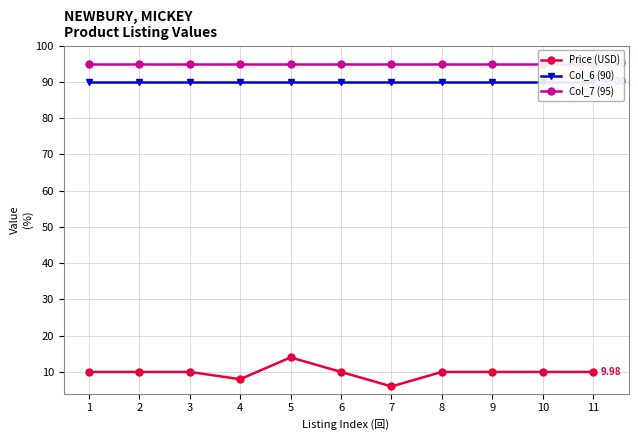

What is the sum of the Col_6 (90) values at 7 and 8?

180.0